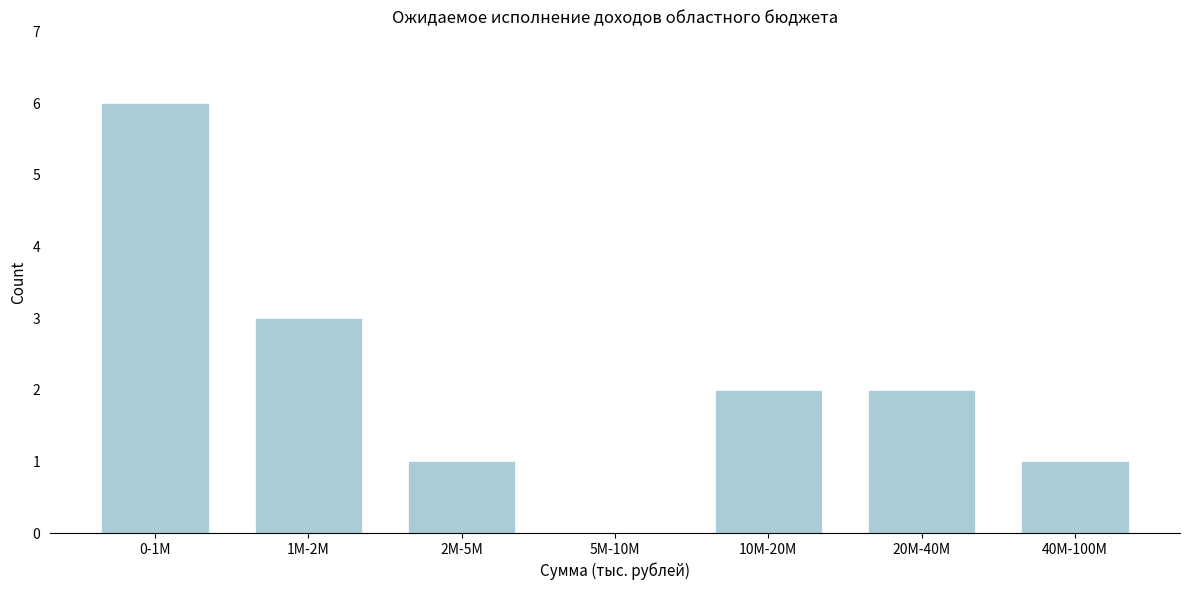

What is the sum of all values?

15